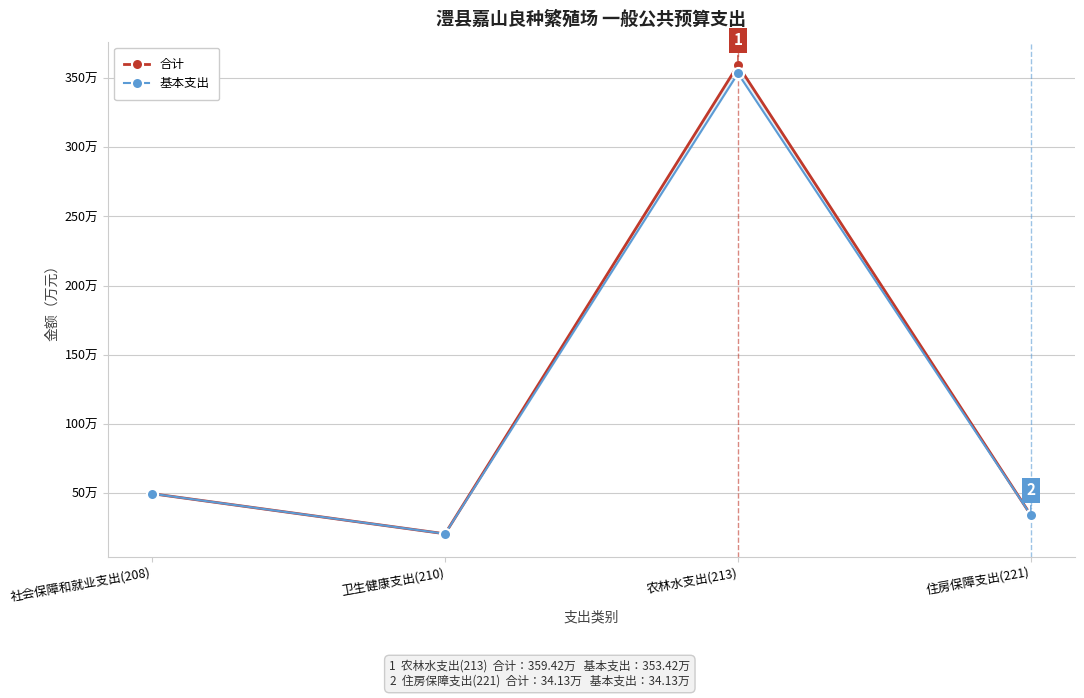

How many values in the 合计 series are below 49?

2